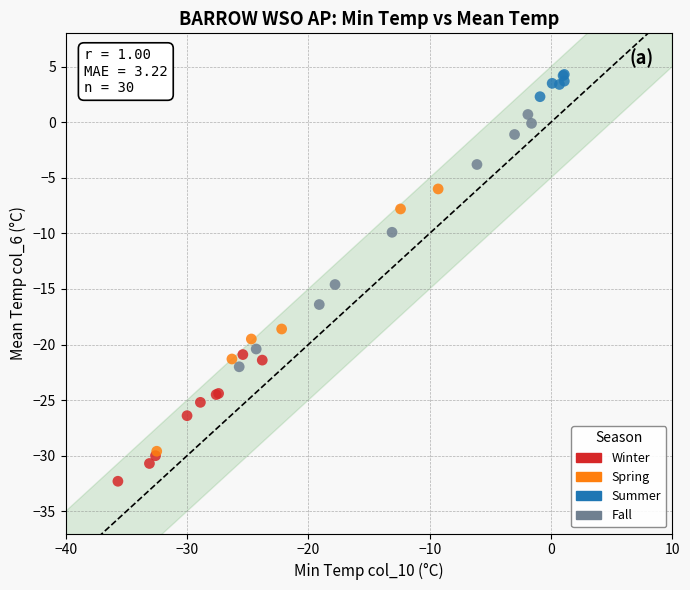

What are all the series names shown in the legend?

Winter, Spring, Summer, Fall